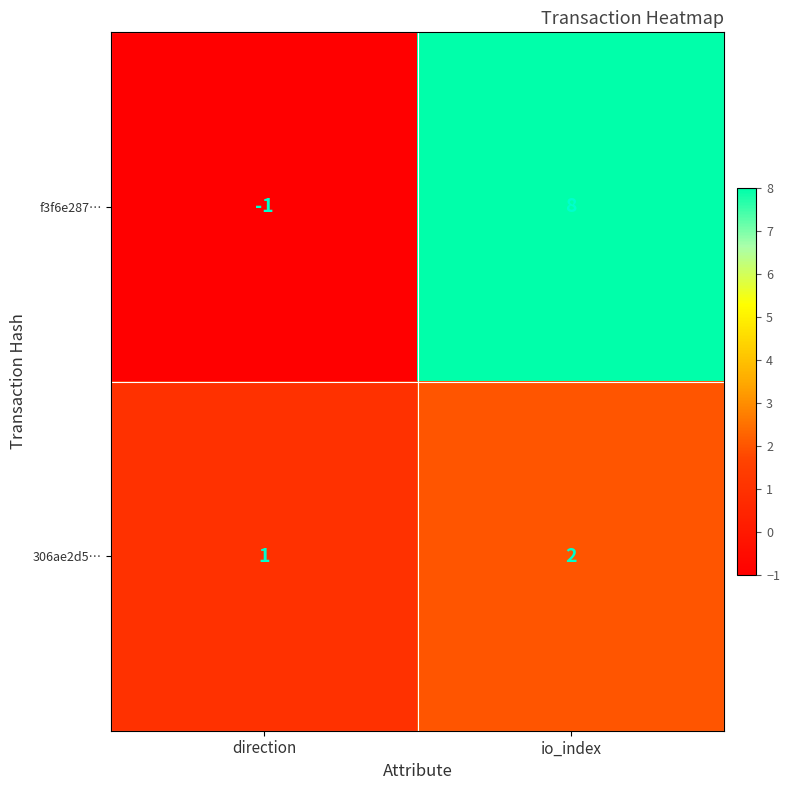

Is it true that f3f6e287… equals -1 at direction?

True